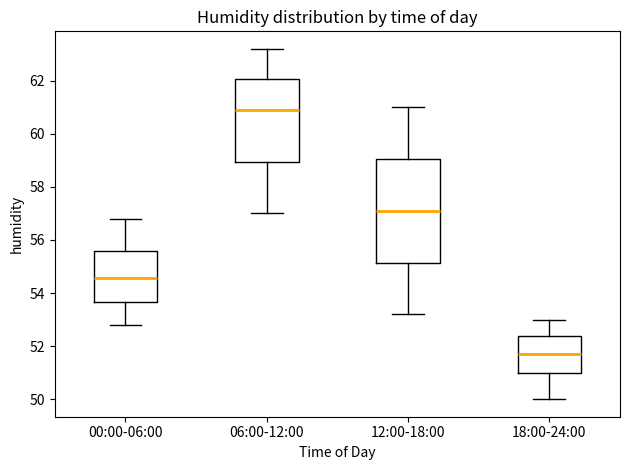

Comparing the boxes themselves (not the whiskers), which one is the tallest?

12:00-18:00